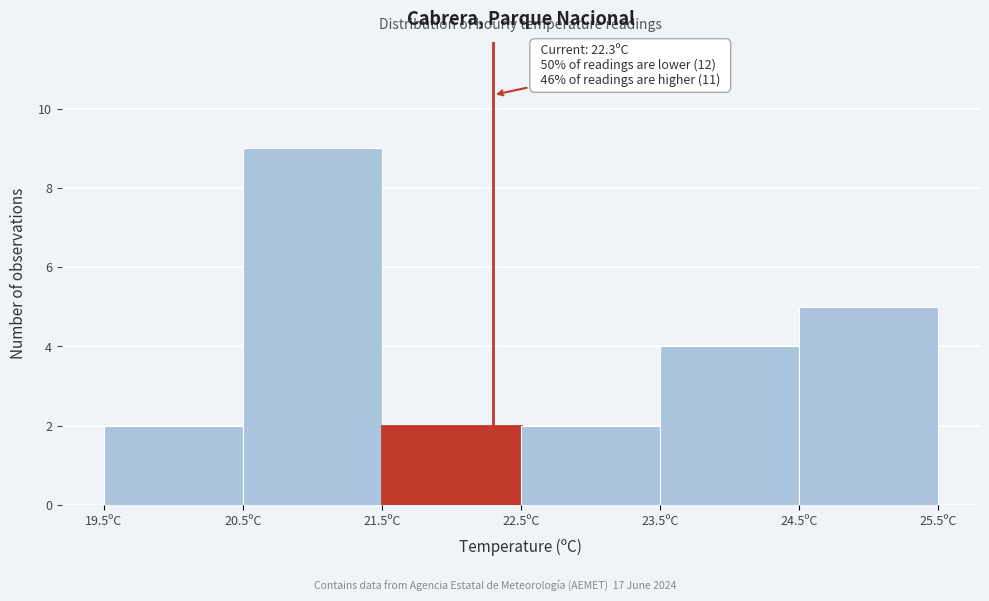

Which range on the x-axis has the tallest bar?

20.5 to 21.5